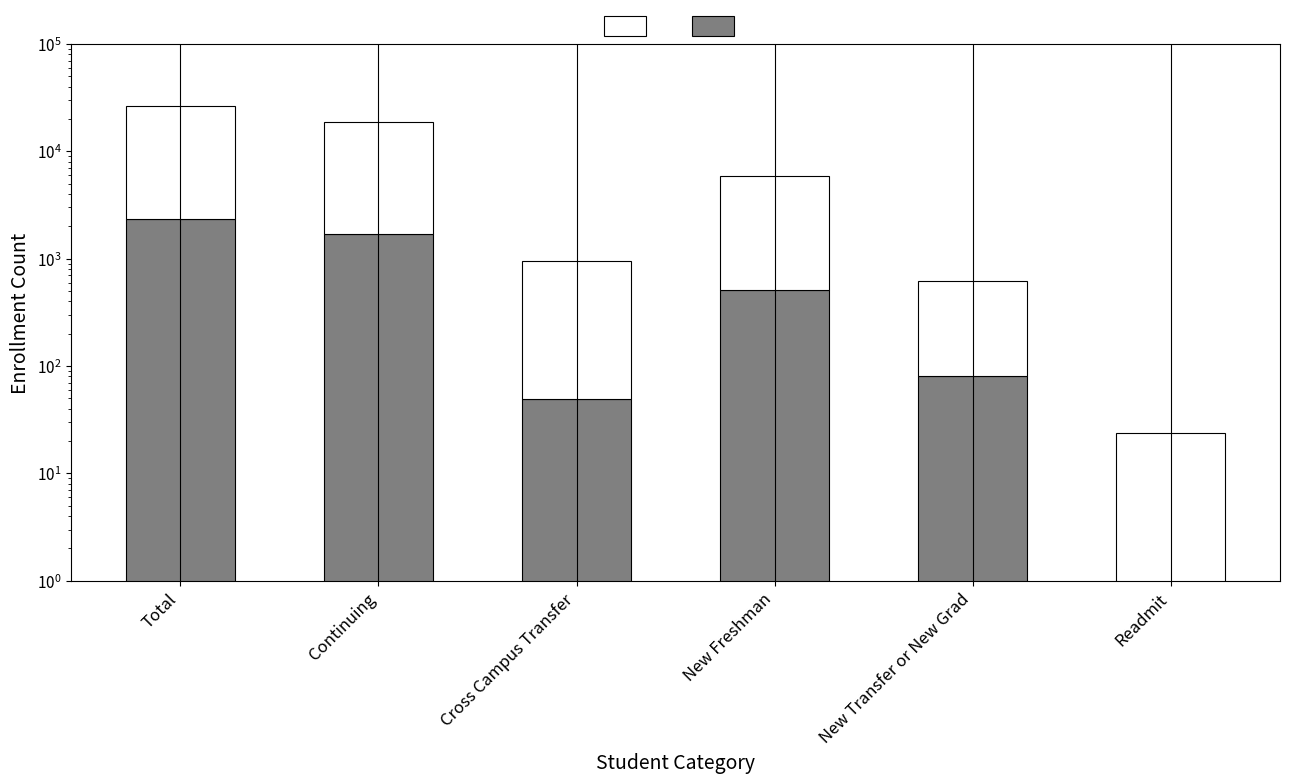

At how many categories does at least one series exceed 9332?

2